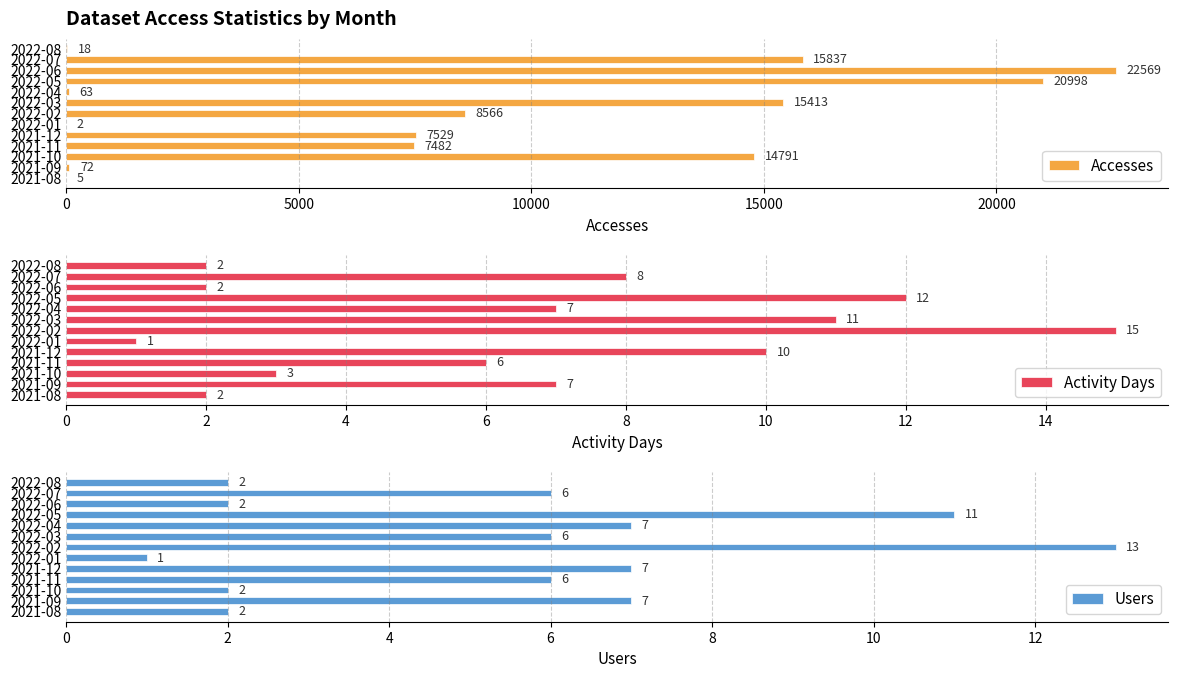

Where is Activity Days nearest to the value 8?

2022-07